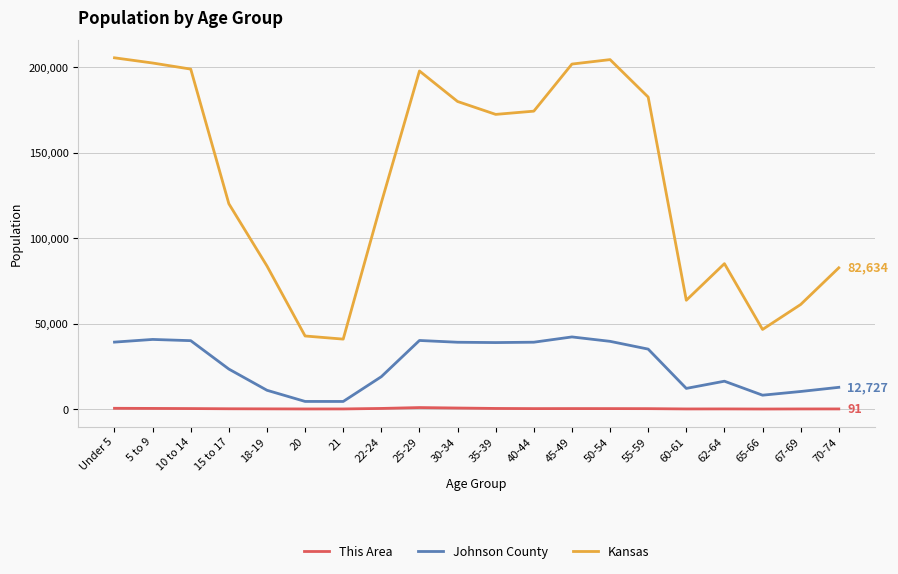

What is the maximum value for Johnson County?

42210